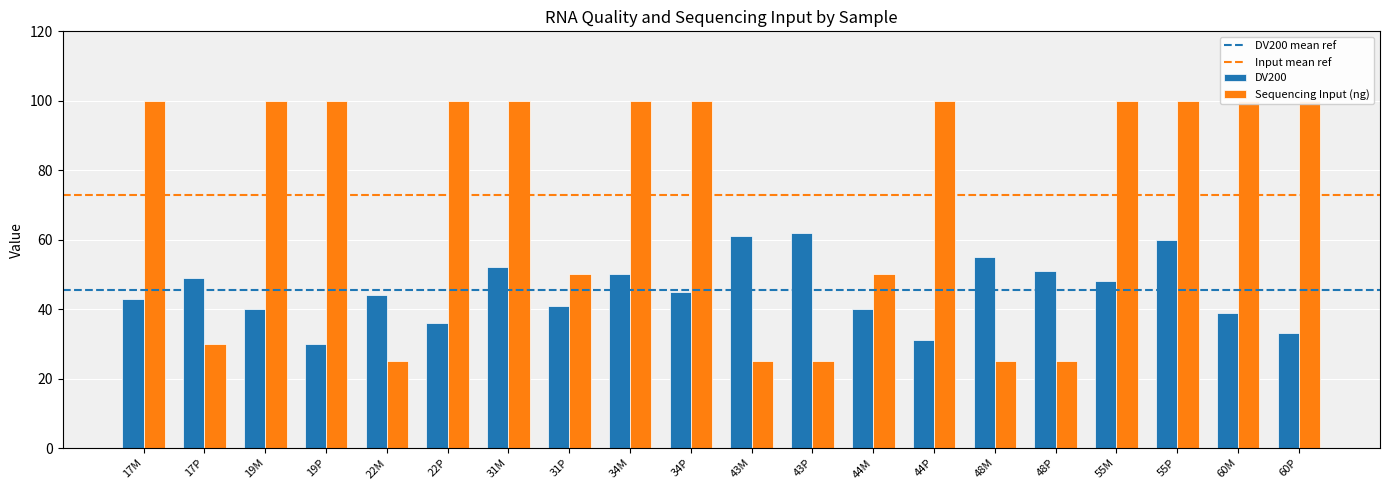

Reading left to right, list all the values displayed in this chart.

DV200: 17M=43	17P=49	19M=40	19P=30	22M=44	22P=36	31M=52	31P=41	34M=50	34P=45	43M=61	43P=62	44M=40	44P=31	48M=55	48P=51	55M=48	55P=60	60M=39	60P=33
Sequencing Input (ng): 17M=100	17P=30	19M=100	19P=100	22M=25	22P=100	31M=100	31P=50	34M=100	34P=100	43M=25	43P=25	44M=50	44P=100	48M=25	48P=25	55M=100	55P=100	60M=100	60P=100